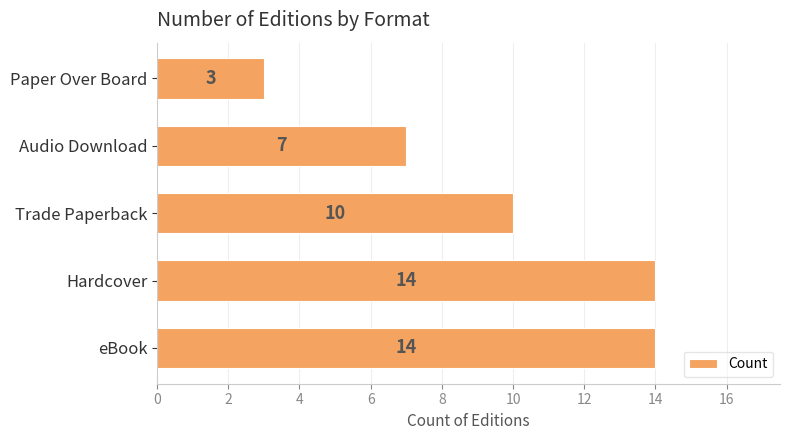

What is the difference between the second highest and second lowest values?

7